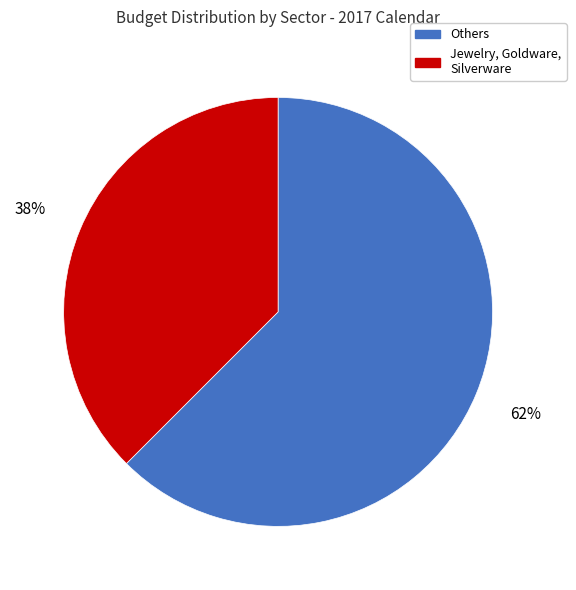

Approximately how many times larger is the value at Jewelry, Goldware, Silverware compared to Others?

0.6